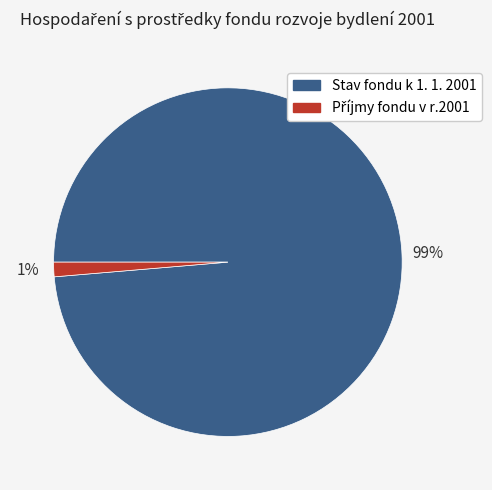

What percentage is the Stav fondu k 1. 1. 2001 slice, to the nearest percent?

99%